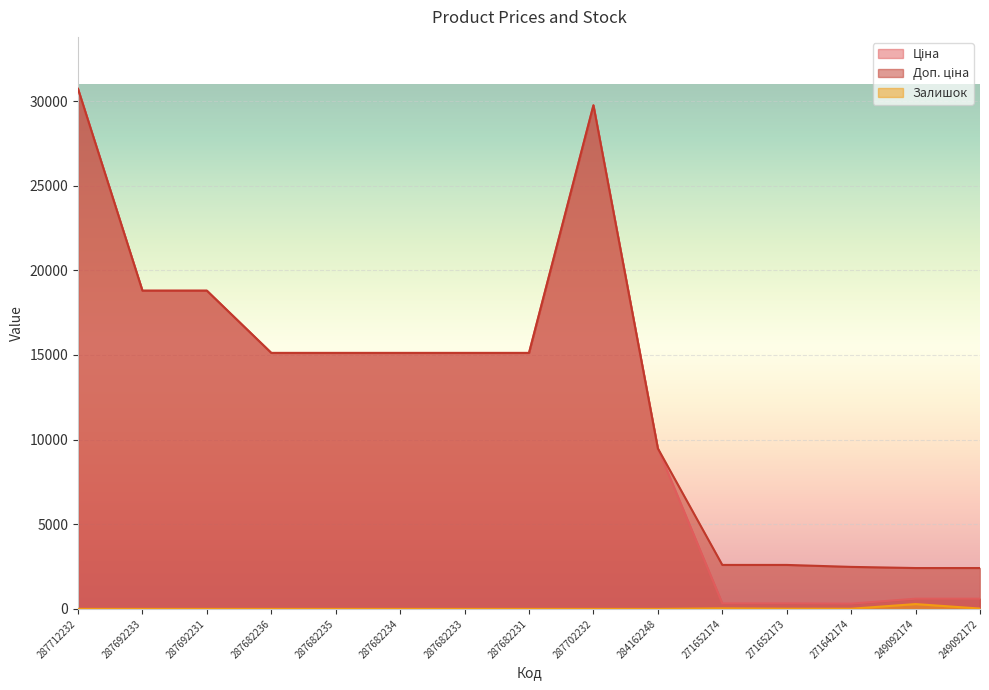

Where does the Доп. ціна series first go above 15120?

287712232